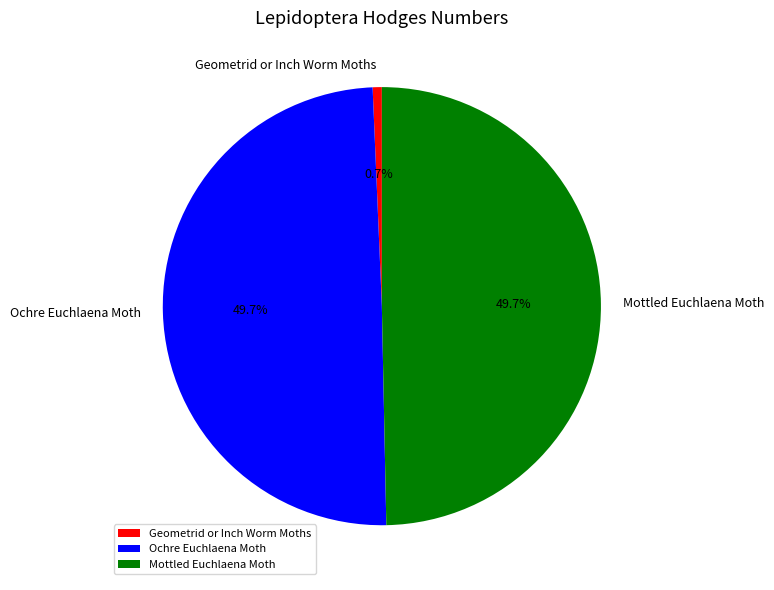

To the nearest percent, what percentage of the pie is Geometrid or Inch Worm Moths?

1%